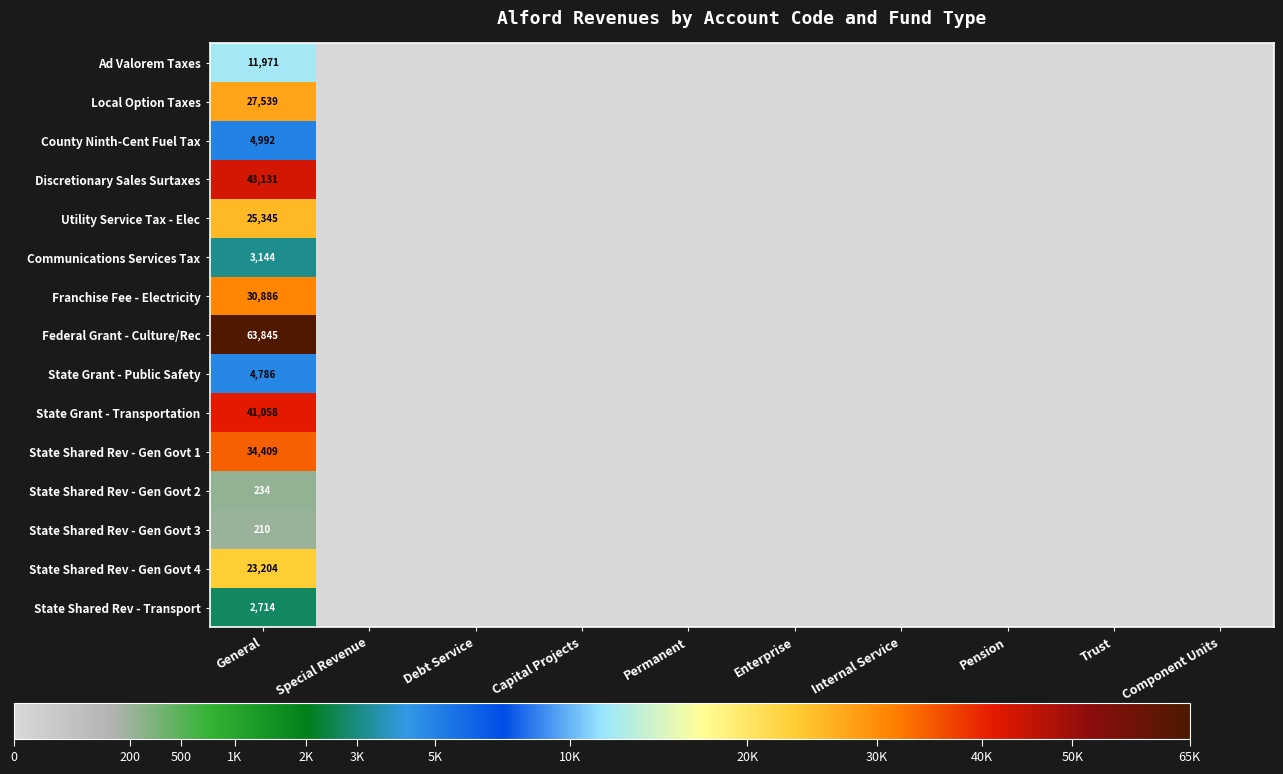

What is the spread (max minus min) of values at General?

63635